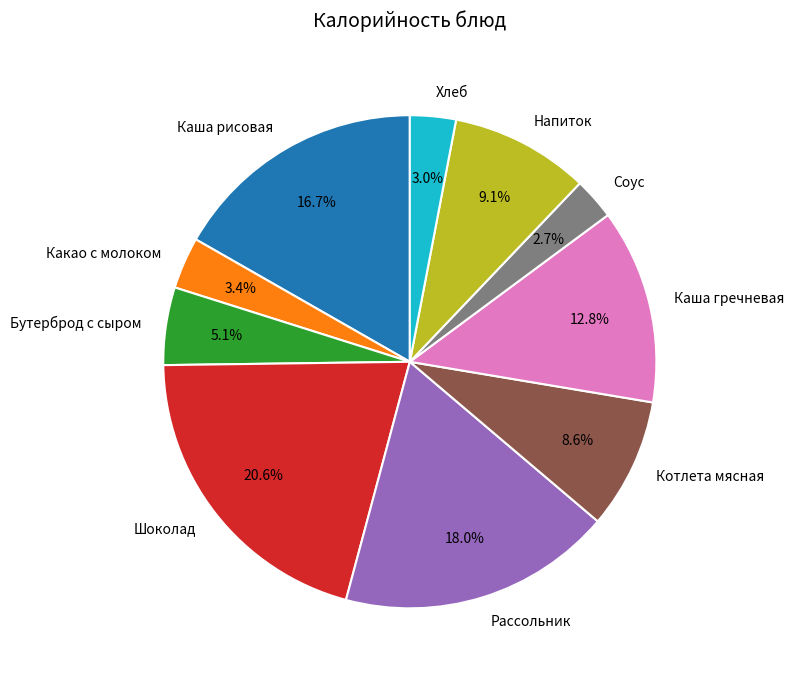

How much of the chart is everything except Хлеб?

97.0%